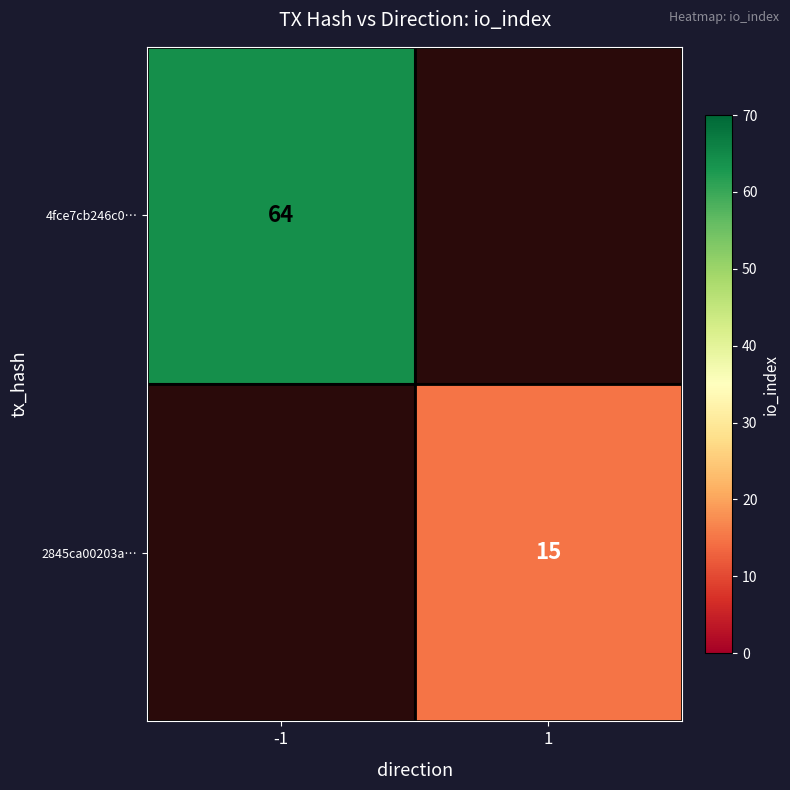

Is it true that 2845ca00203a… equals 15 at 1?

True